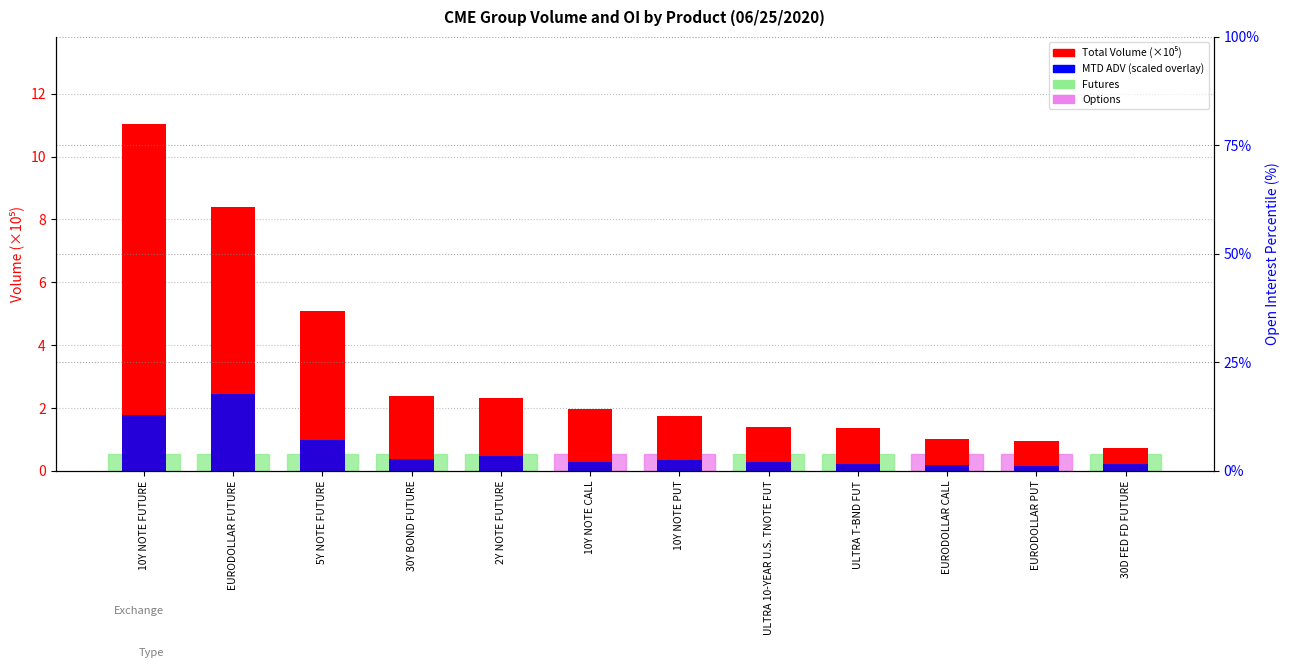

What is the difference between the second highest and second lowest values in the Total Volume (×10⁵) series?

7.4